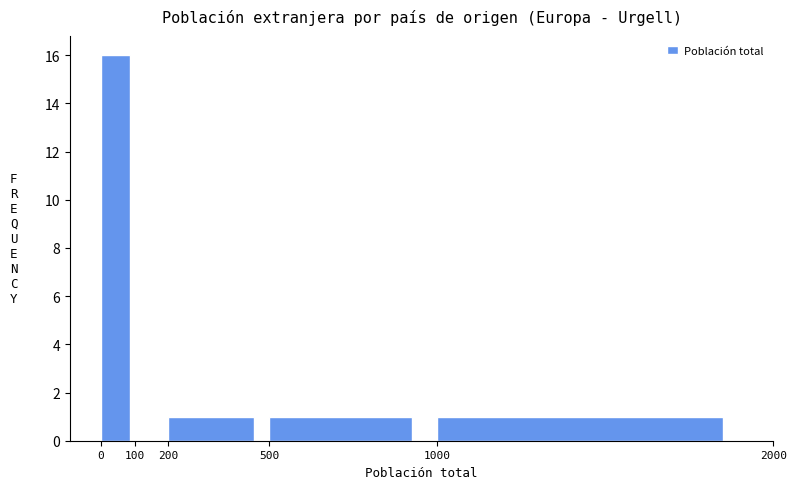

Reading left to right, transcribe this chart: for each bar, give the range it covers on the x-axis and its height. The values are not printed on the chart, so give them approximately, as read against the axis.

0 to 100: 16
100 to 200: 0
200 to 500: 1
500 to 1000: 1
1000 to 2000: 1